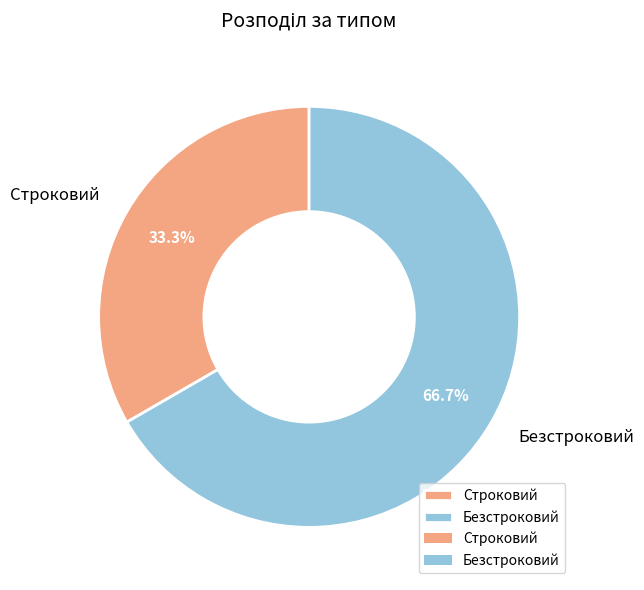

True or false: Безстроковий accounts for 78% of the total.

False